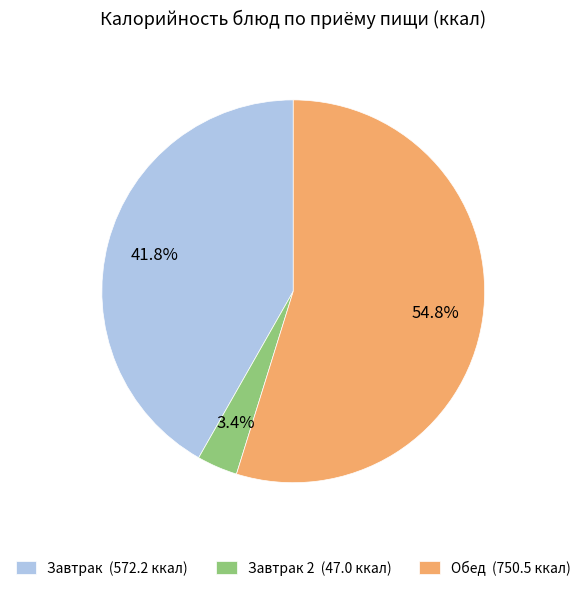

Does any single category account for the majority?

Yes